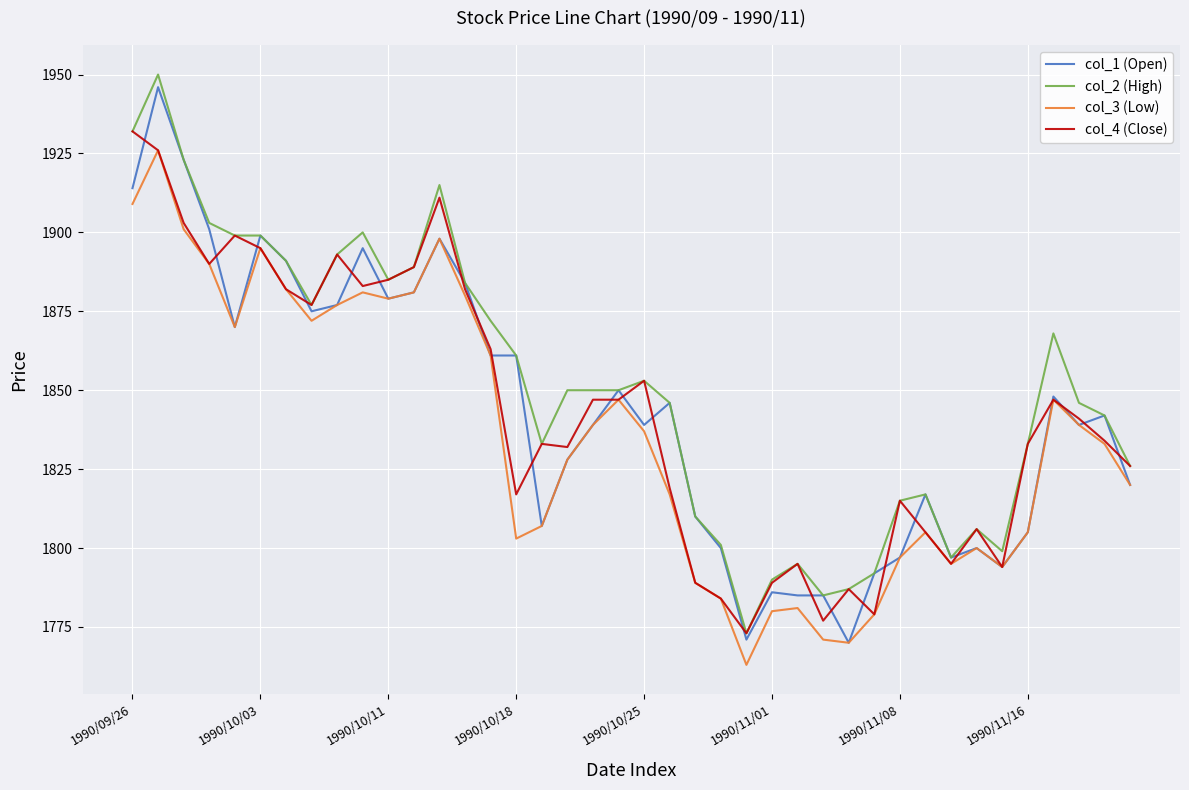

How many lines are shown in the chart?

4